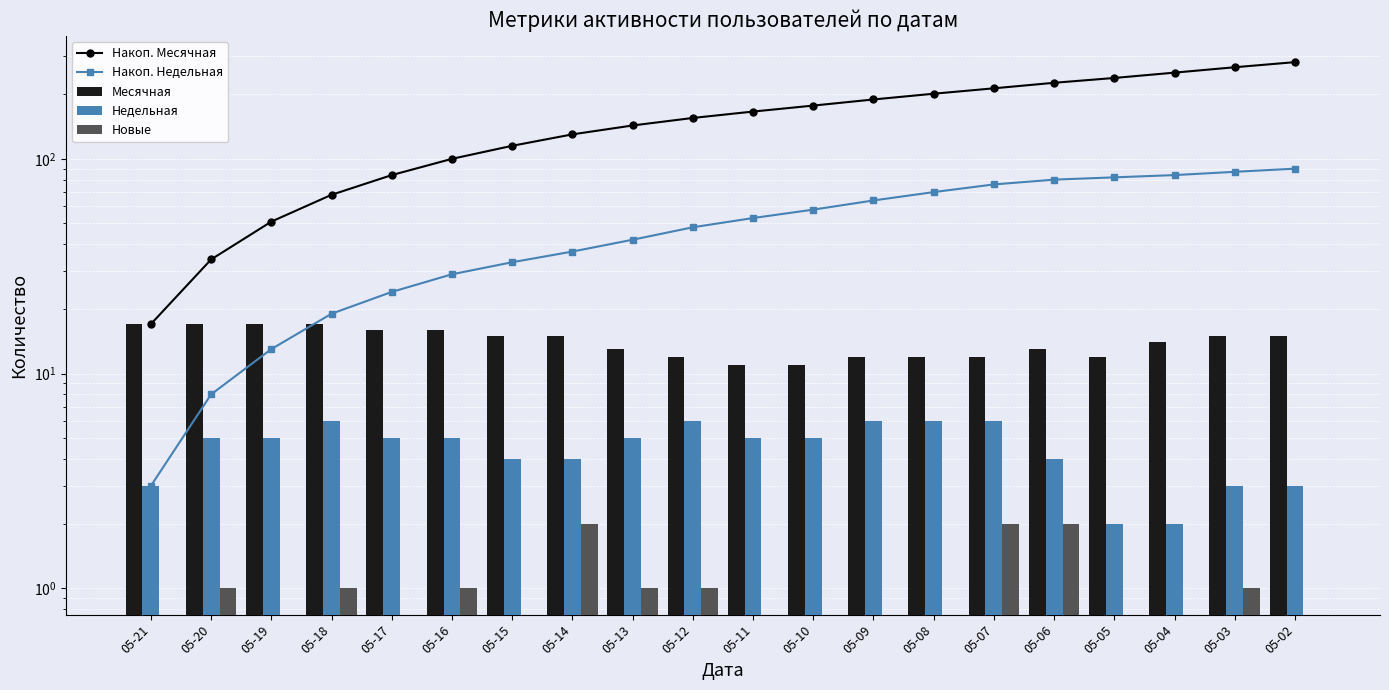

Which series changed the most between 05-12 and 05-02?

Накоп. Месячная